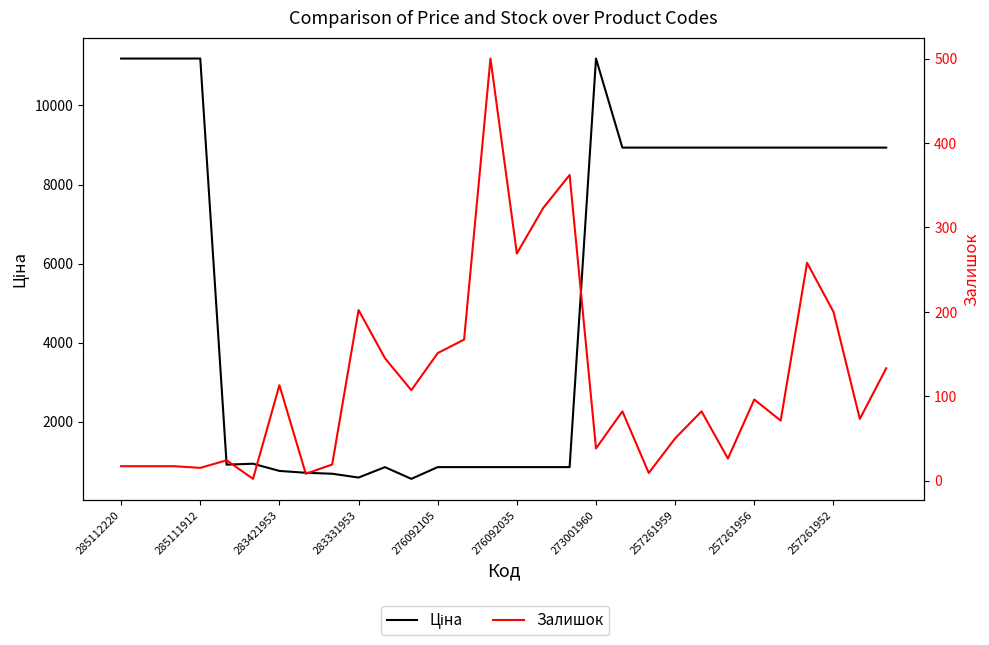

What is the value of the Ціна point at the 15th from the left?

848.4